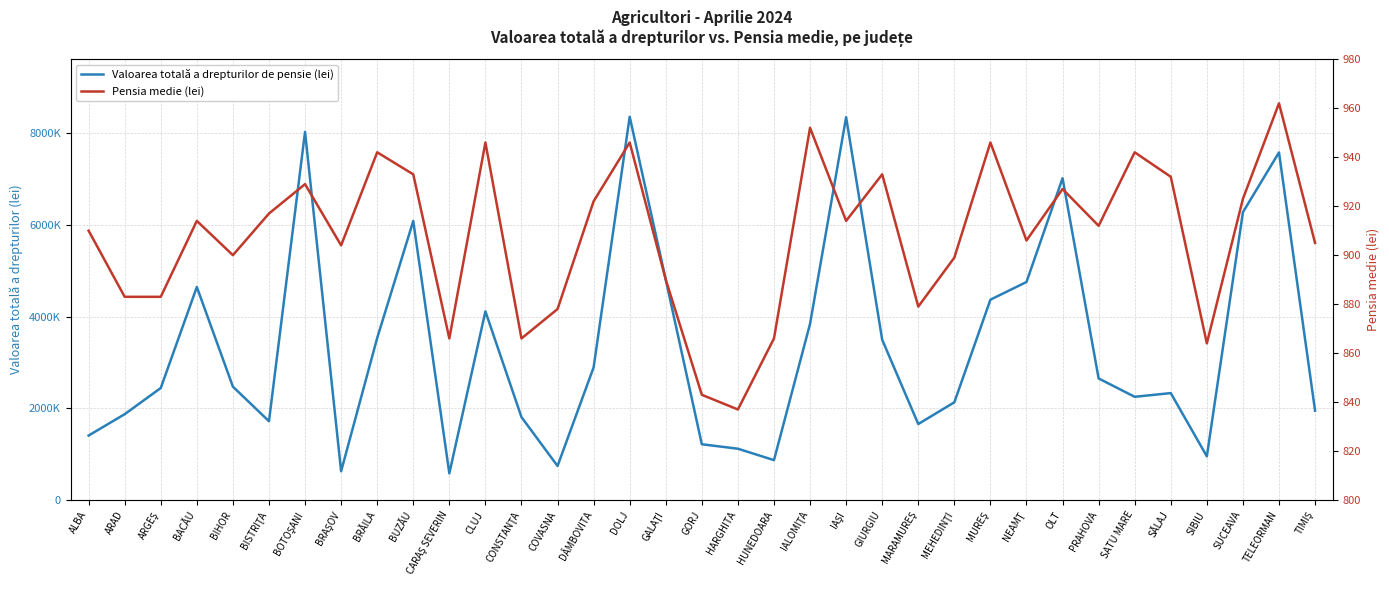

Read the Valoarea totală a drepturilor de pensie (lei) value at TELEORMAN.

7574253